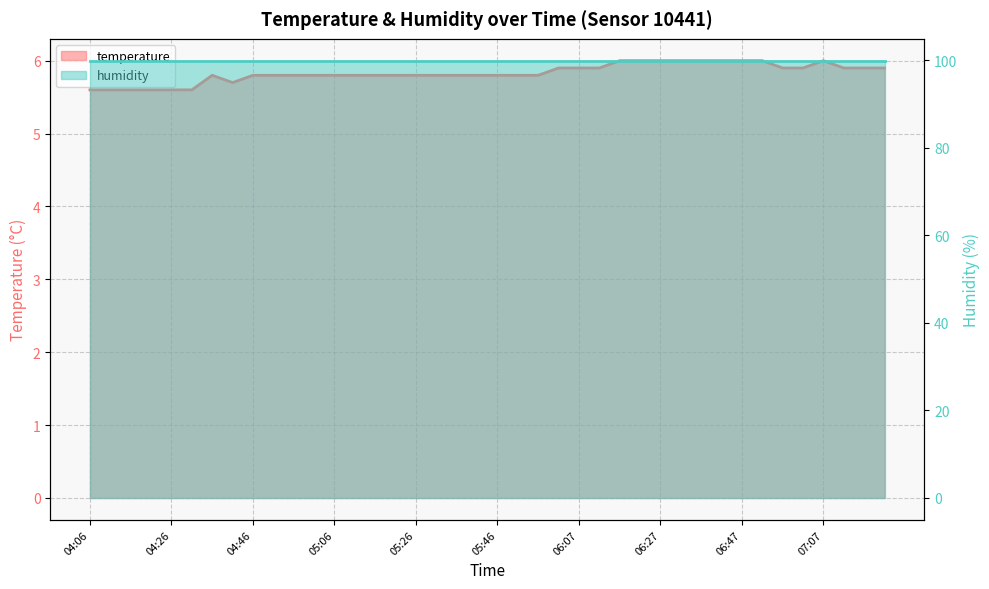

What is the sum of all values?

233.3